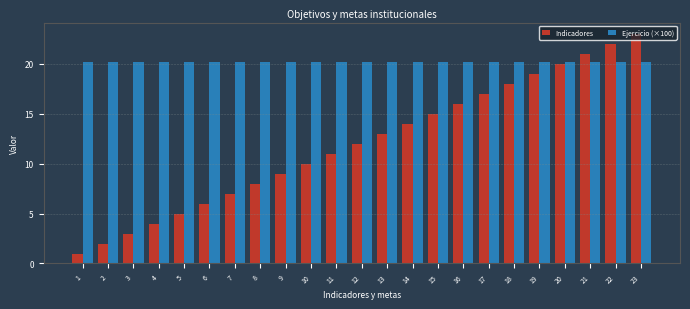

What is the total value across all series at 2?

22.2